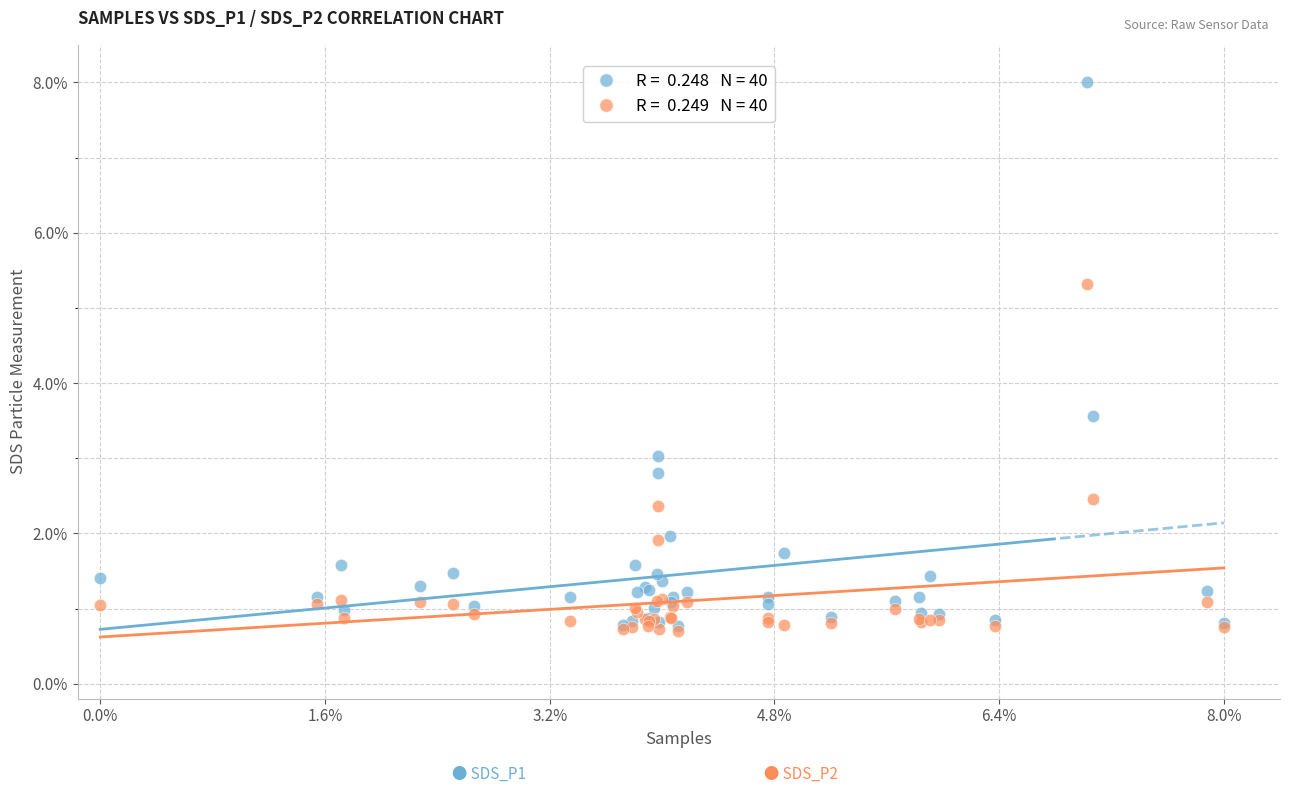

Across all series, what Y value is closest to 4?

3.6